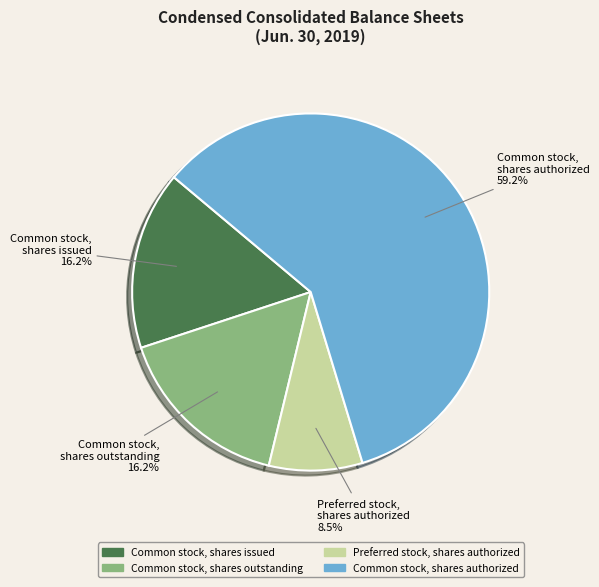

Which slice is the smallest?

Preferred stock, shares authorized